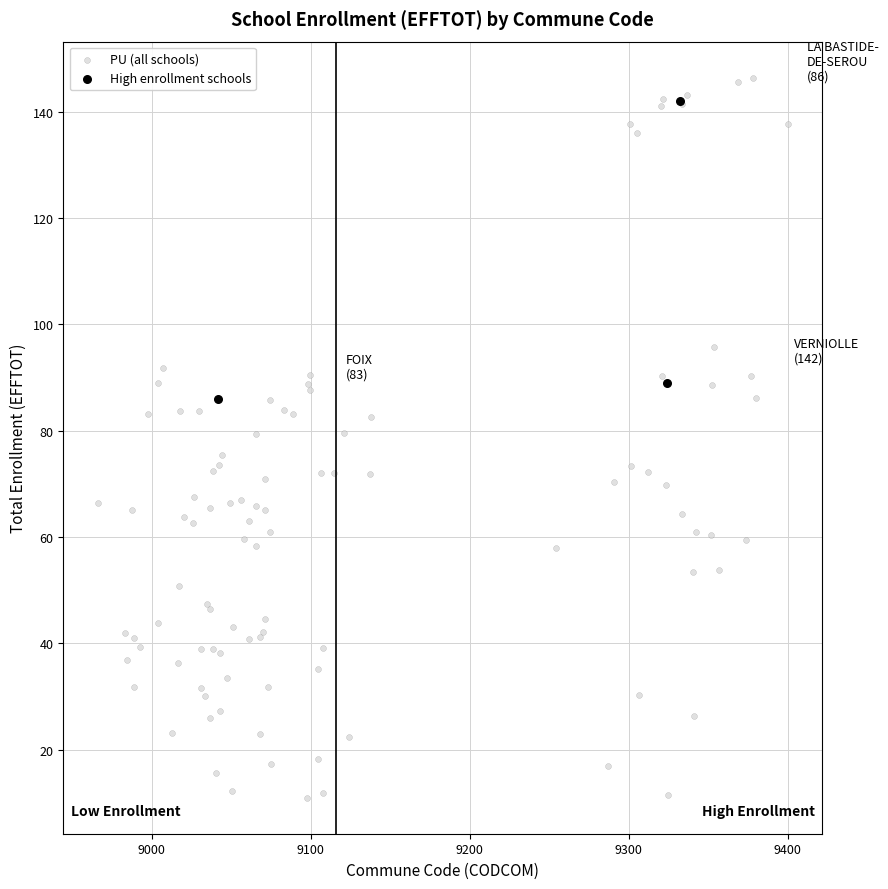

Which series contains the lowest Y value?

PU (all schools)